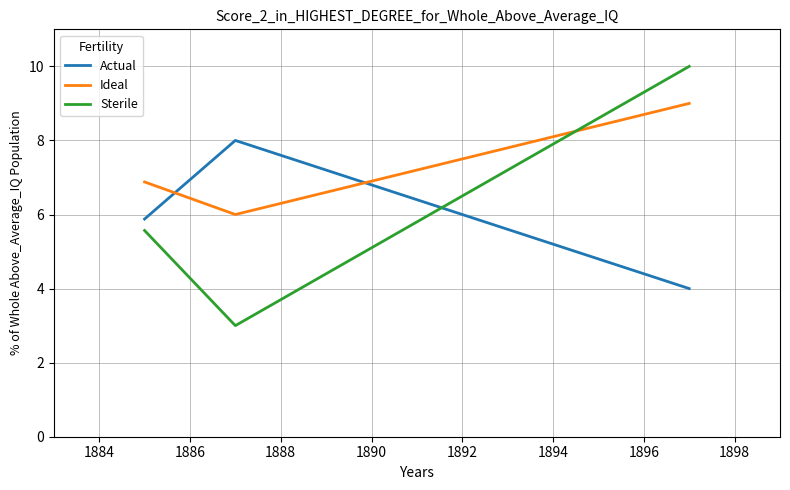

Reading left to right, list all the values displayed in this chart.

Actual: 5.9	8.0	4.0
Ideal: 6.9	6.0	9.0
Sterile: 5.6	3.0	10.0